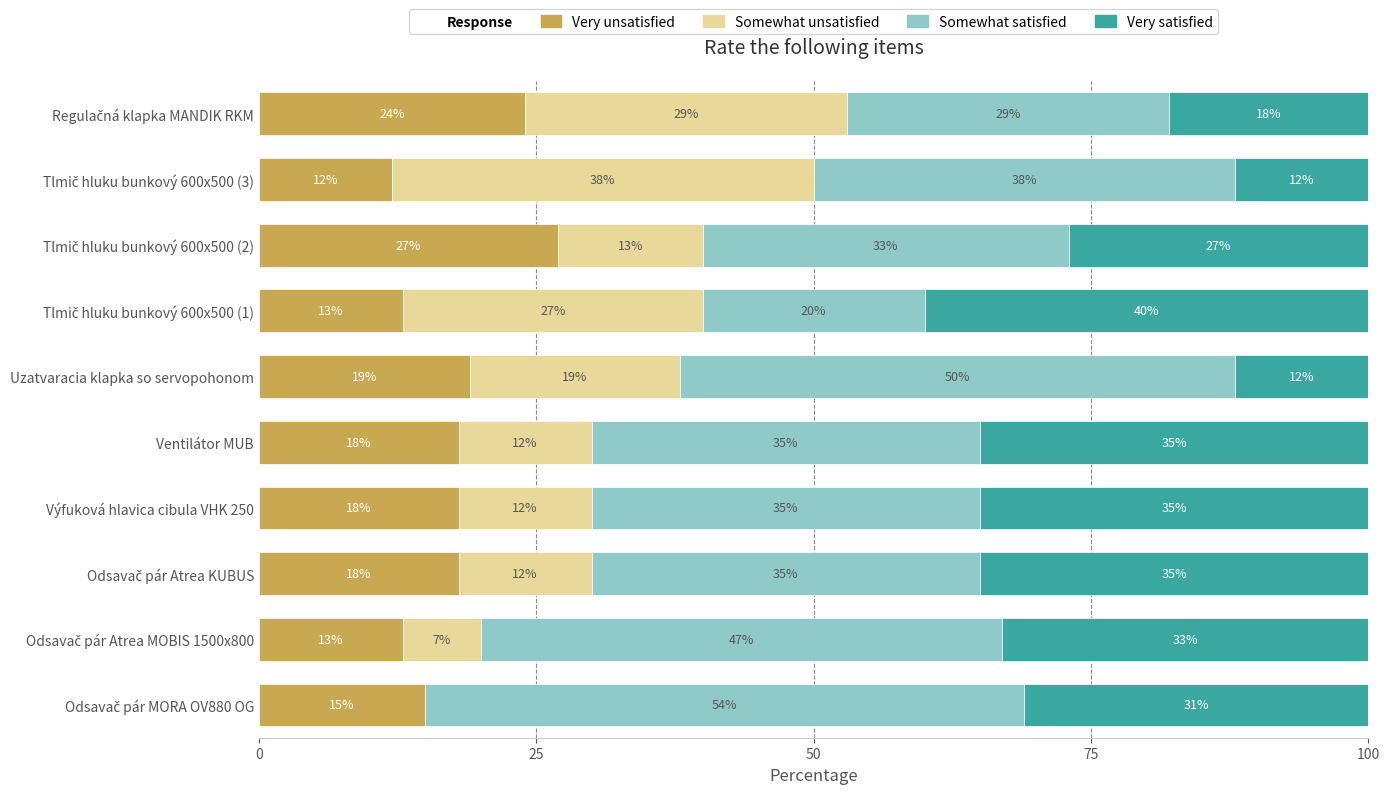

What is the maximum value for Very unsatisfied?

27